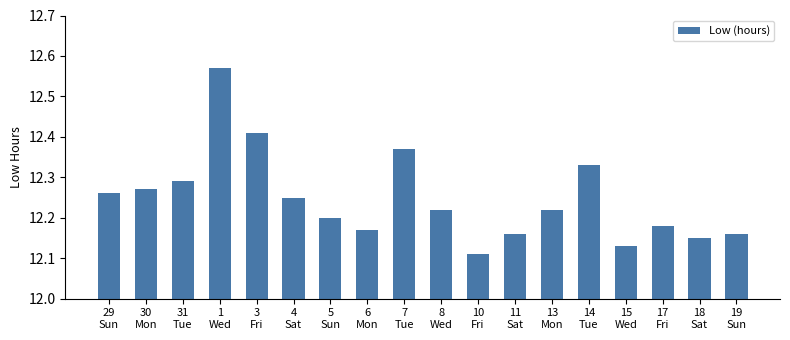

How many series are shown in this chart?

1